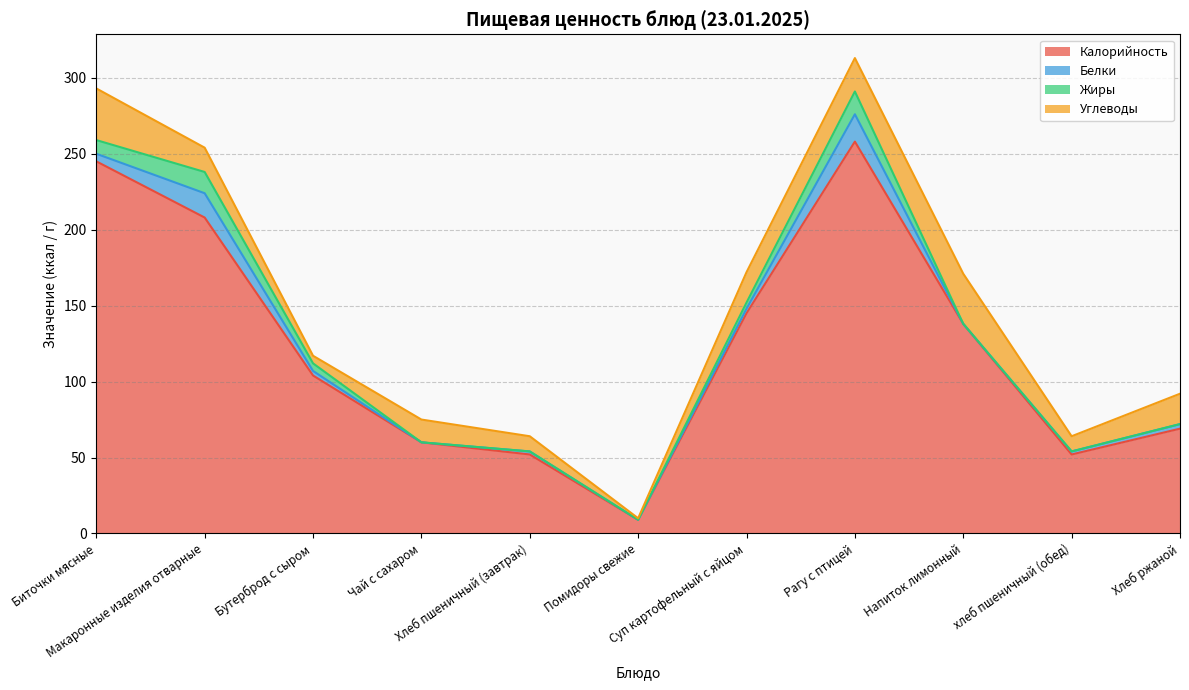

What are all the series names shown in the legend?

Калорийность, Белки, Жиры, Углеводы